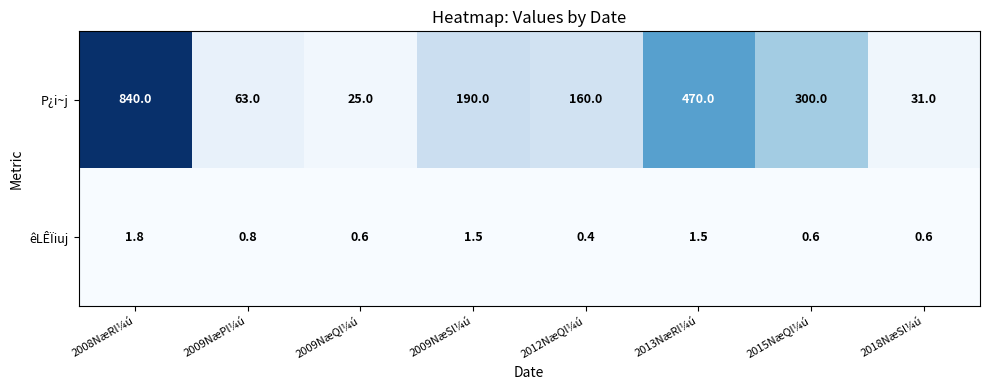

How many data points in P¿i~j are less than 190?

4